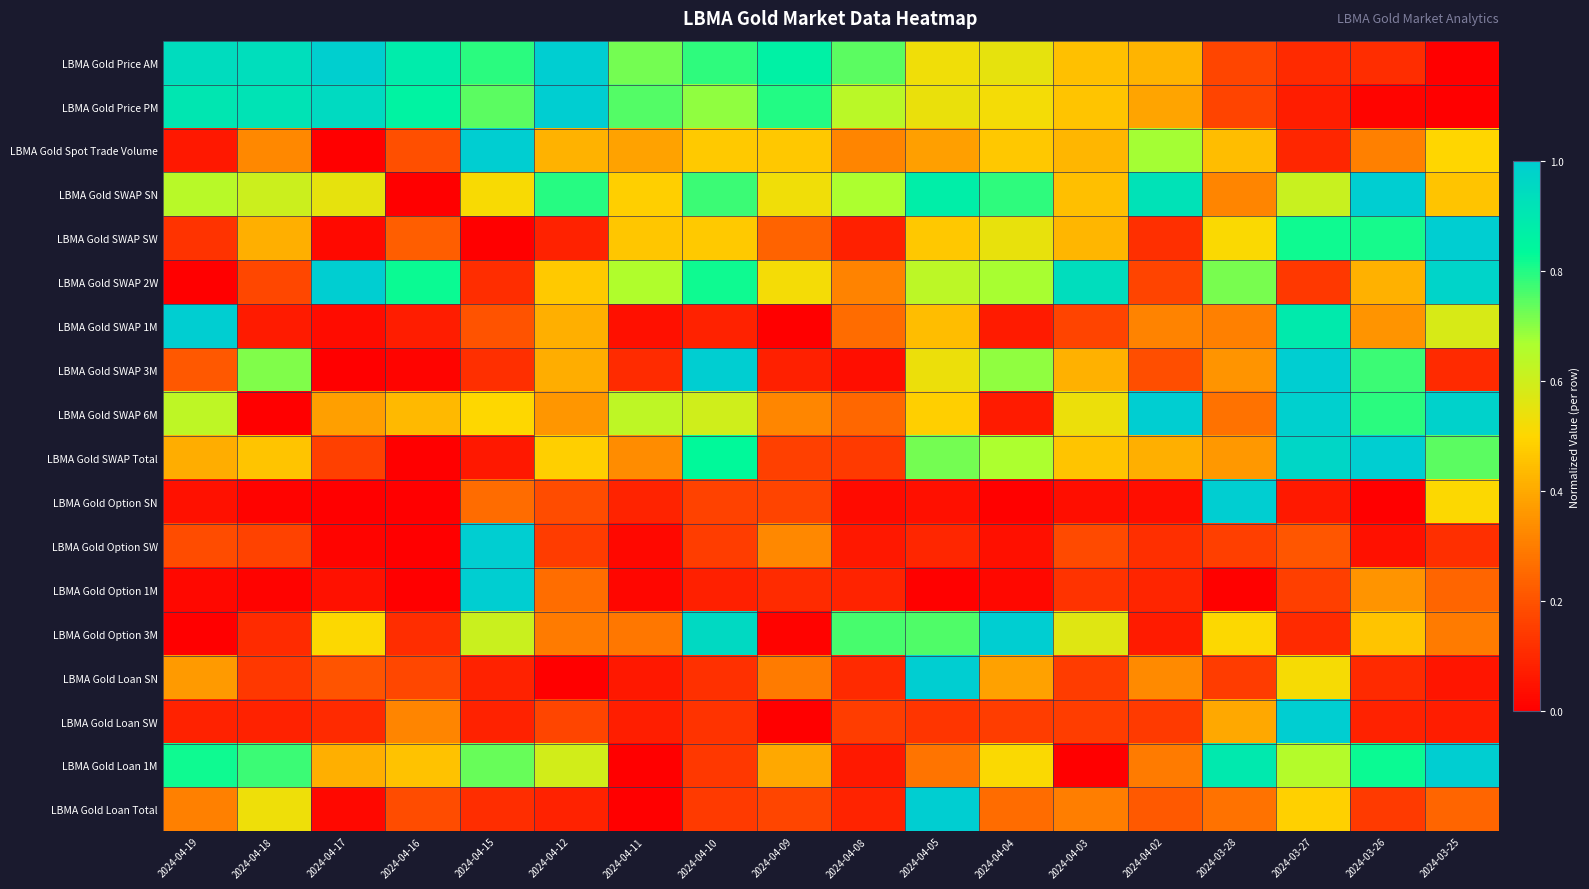

Rank the series by their maximum value, from highest to lowest.

LBMA Gold Price AM, LBMA Gold Price PM, LBMA Gold Spot Trade Volume, LBMA Gold SWAP SN, LBMA Gold SWAP SW, LBMA Gold SWAP 2W, LBMA Gold SWAP 1M, LBMA Gold SWAP 3M, LBMA Gold SWAP 6M, LBMA Gold SWAP Total, LBMA Gold Option SN, LBMA Gold Option SW, LBMA Gold Option 1M, LBMA Gold Option 3M, LBMA Gold Loan SN, LBMA Gold Loan SW, LBMA Gold Loan 1M, LBMA Gold Loan Total